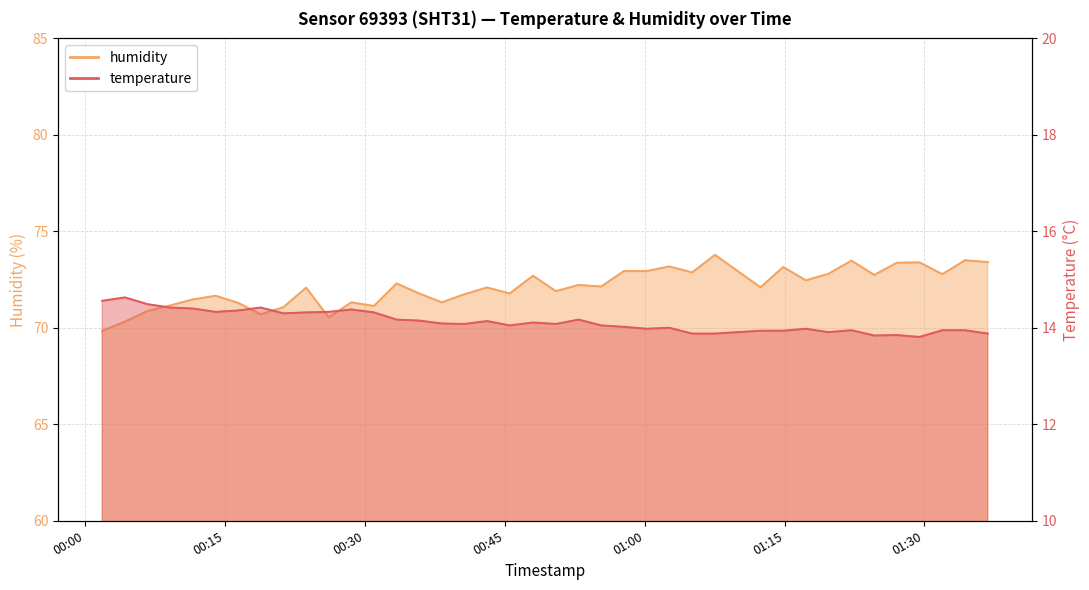

Where is the first local minimum for humidity?

2023-05-07T00:18:49